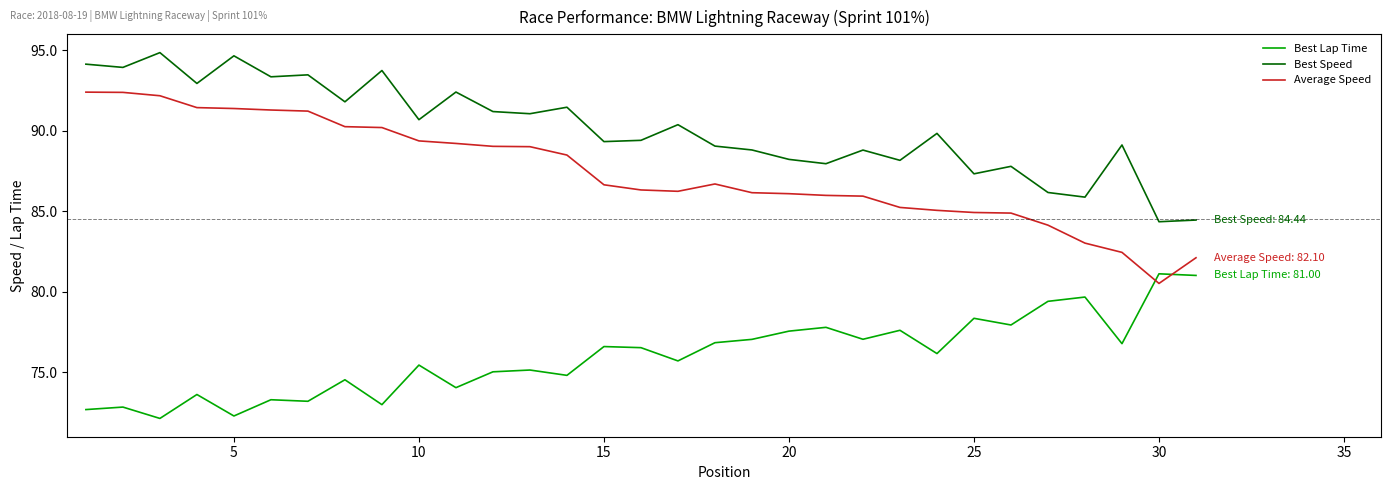

True or false: Best Lap Time and Best Speed cross at least once.

False